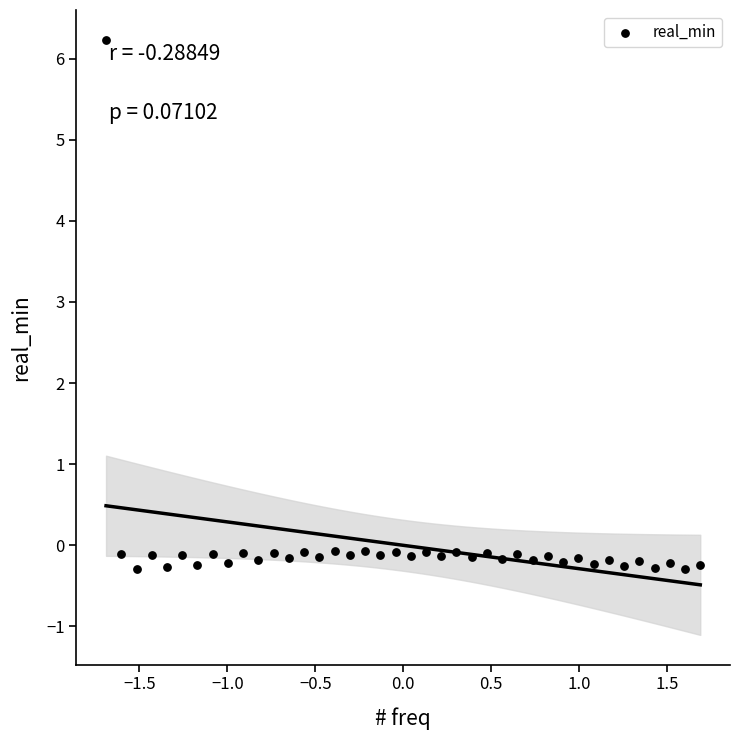

What is the range of X values (max minus min)?

3.4